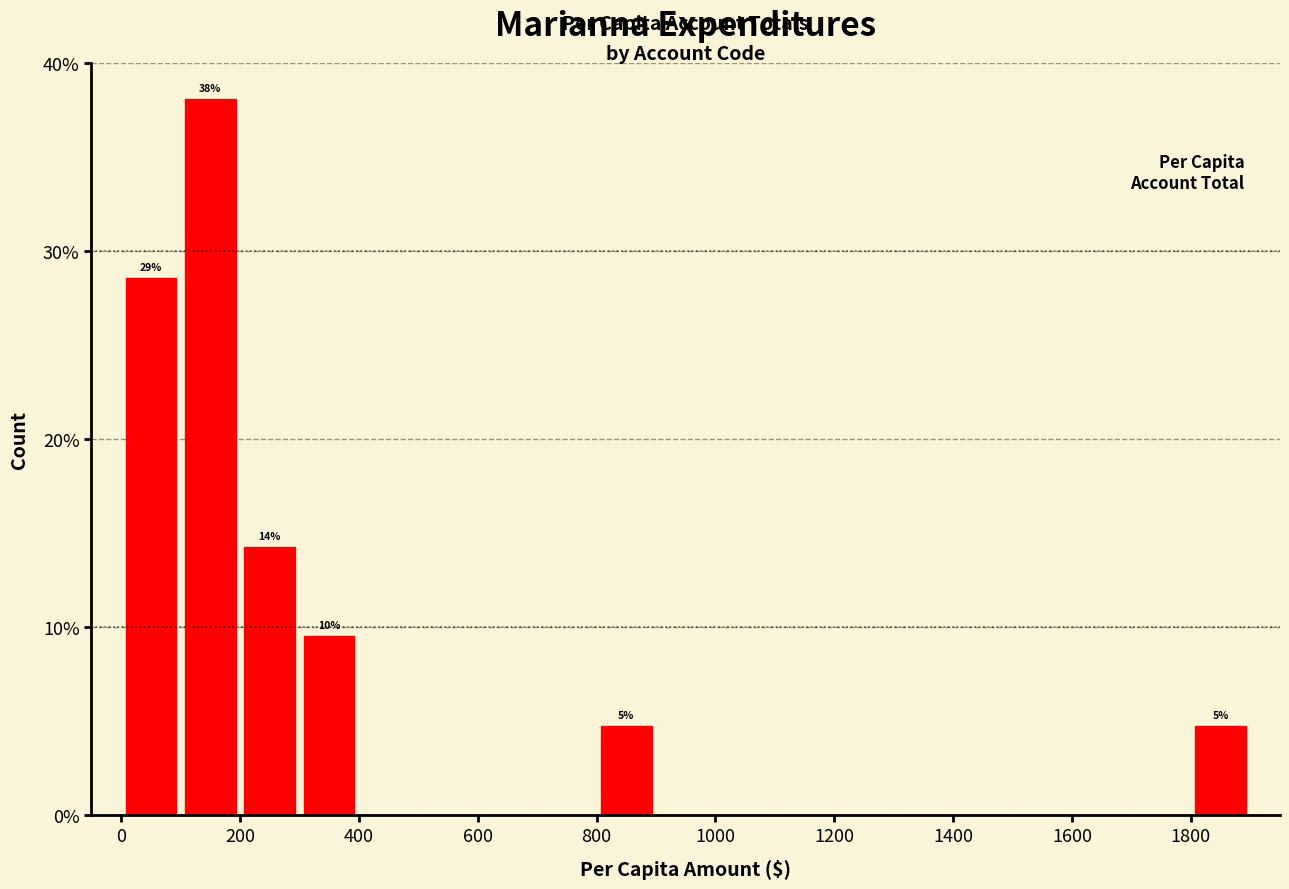

Which range on the x-axis has the tallest bar?

100 to 200